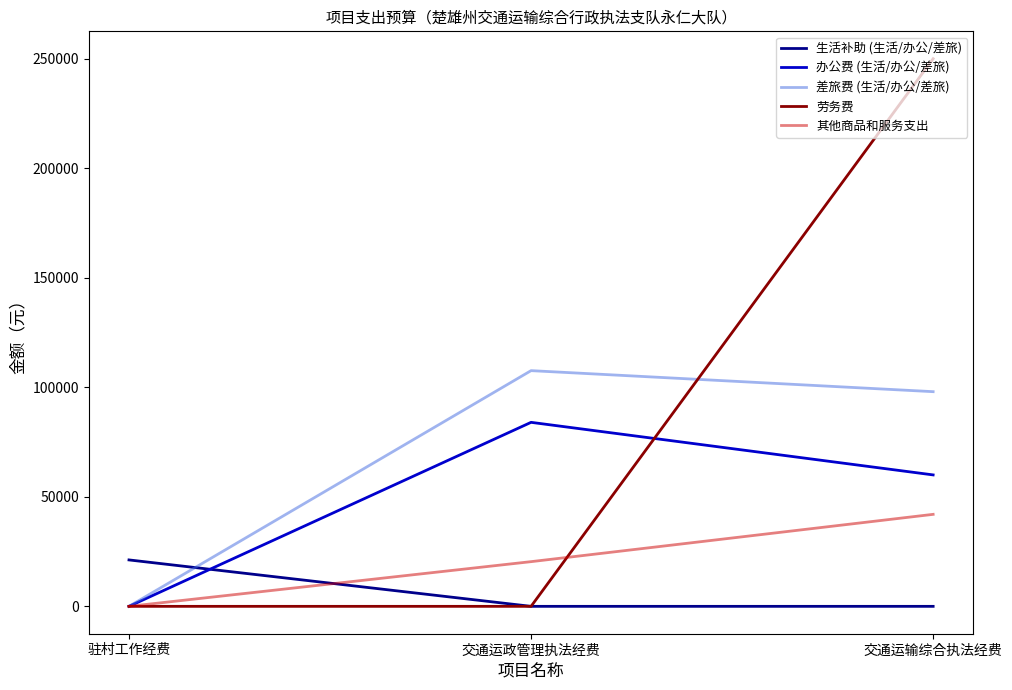

Reading left to right, list all the values displayed in this chart.

生活补助 (生活/办公/差旅): 21192	0	0
办公费 (生活/办公/差旅): 0	84000	60000
差旅费 (生活/办公/差旅): 0	107600	98000
劳务费: 0	0	250000
其他商品和服务支出: 0	20400	42000